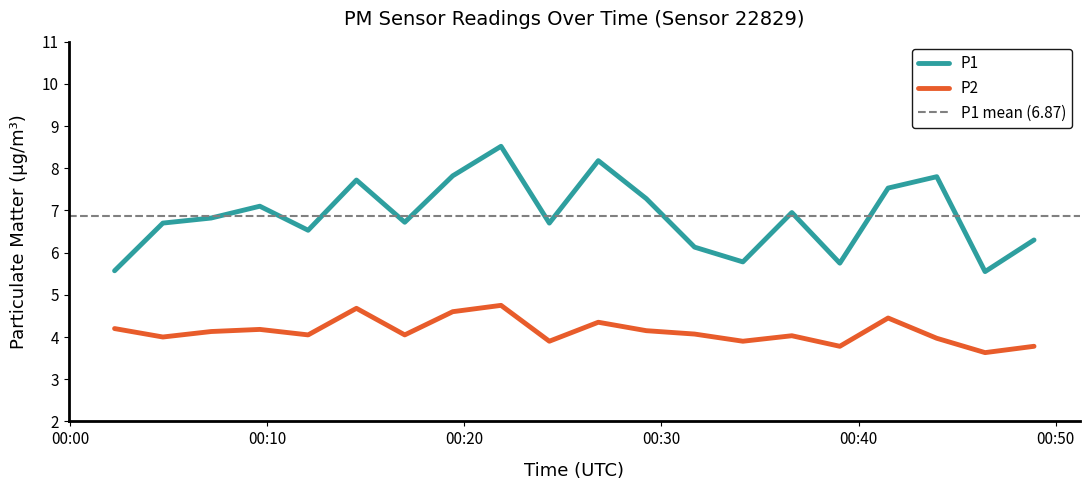

What is the difference between the second highest and minimum values in the P2 series?

1.0